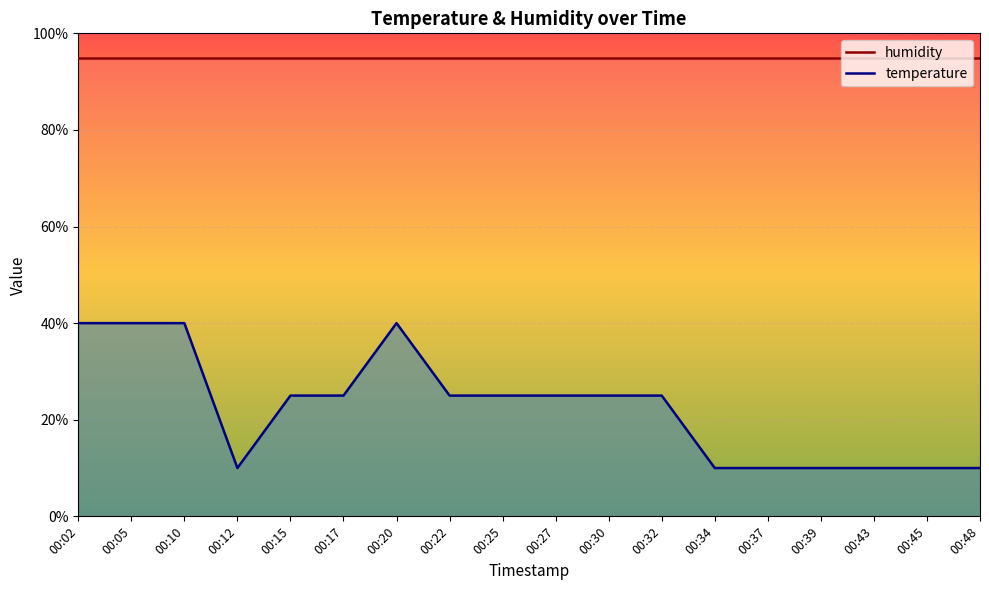

At which category does the chart reach its peak across all series?

00:02